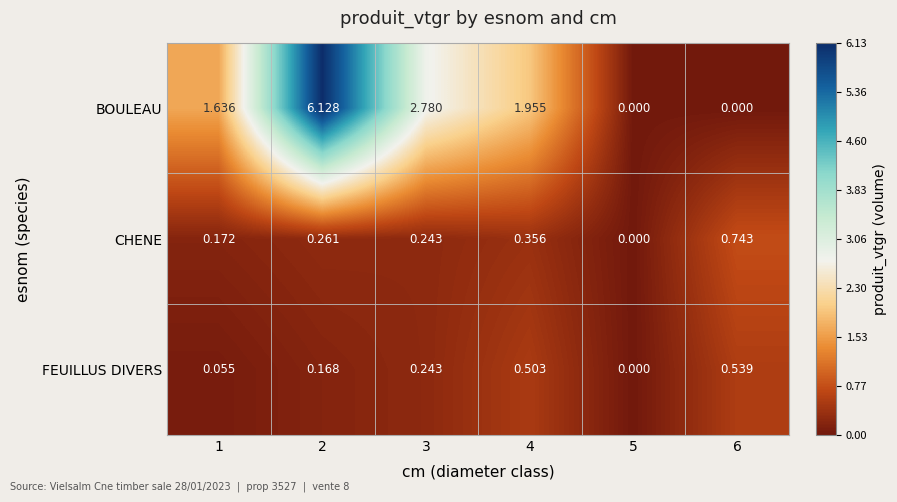

Which series changed the most between 2 and 6?

BOULEAU